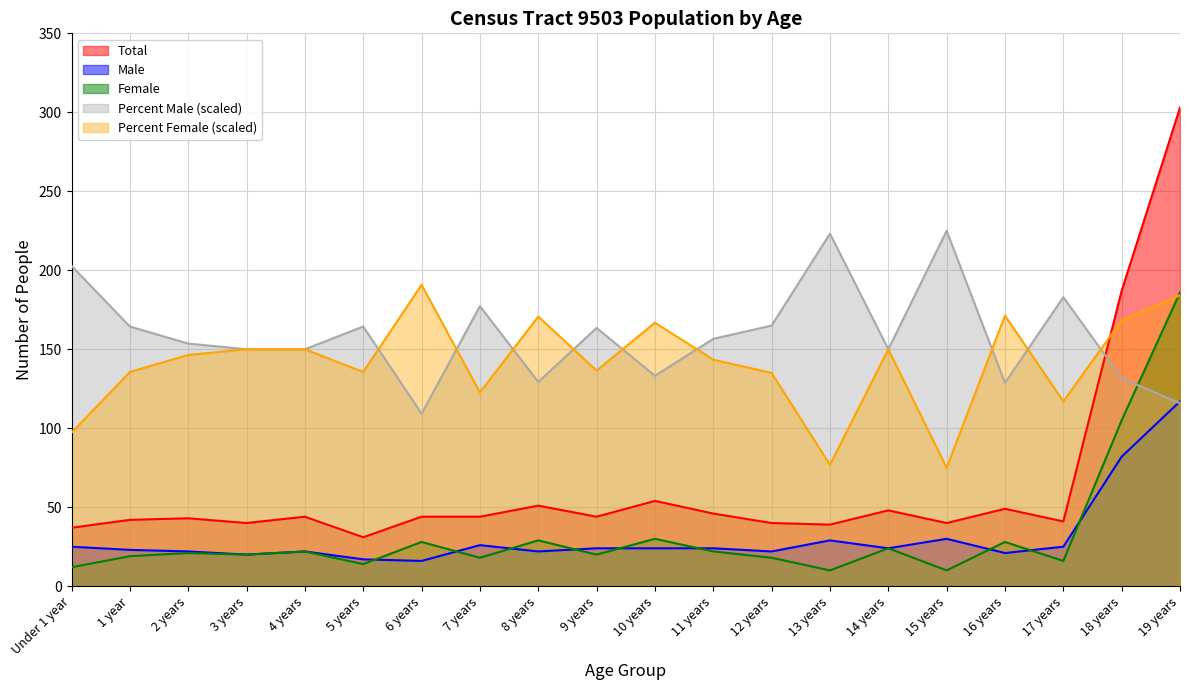

Reading left to right, extract all data points from this chart.

Total: Under 1 year=37.0	1 year=42.0	2 years=43.0	3 years=40.0	4 years=44.0	5 years=31.0	6 years=44.0	7 years=44.0	8 years=51.0	9 years=44.0	10 years=54.0	11 years=46.0	12 years=40.0	13 years=39.0	14 years=48.0	15 years=40.0	16 years=49.0	17 years=41.0	18 years=187.0	19 years=303.0
Male: Under 1 year=25.0	1 year=23.0	2 years=22.0	3 years=20.0	4 years=22.0	5 years=17.0	6 years=16.0	7 years=26.0	8 years=22.0	9 years=24.0	10 years=24.0	11 years=24.0	12 years=22.0	13 years=29.0	14 years=24.0	15 years=30.0	16 years=21.0	17 years=25.0	18 years=82.0	19 years=117.0
Female: Under 1 year=12.0	1 year=19.0	2 years=21.0	3 years=20.0	4 years=22.0	5 years=14.0	6 years=28.0	7 years=18.0	8 years=29.0	9 years=20.0	10 years=30.0	11 years=22.0	12 years=18.0	13 years=10.0	14 years=24.0	15 years=10.0	16 years=28.0	17 years=16.0	18 years=105.0	19 years=186.0
Percent Male: Under 1 year=202.8	1 year=164.4	2 years=153.6	3 years=150.0	4 years=150.0	5 years=164.4	6 years=109.2	7 years=177.3	8 years=129.3	9 years=163.5	10 years=133.2	11 years=156.6	12 years=165.0	13 years=223.2	14 years=150.0	15 years=225.0	16 years=128.7	17 years=183.0	18 years=131.7	19 years=115.8
Percent Female: Under 1 year=97.2	1 year=135.6	2 years=146.4	3 years=150.0	4 years=150.0	5 years=135.6	6 years=190.8	7 years=122.7	8 years=170.7	9 years=136.5	10 years=166.8	11 years=143.4	12 years=135.0	13 years=76.8	14 years=150.0	15 years=75.0	16 years=171.3	17 years=117.0	18 years=168.3	19 years=184.2